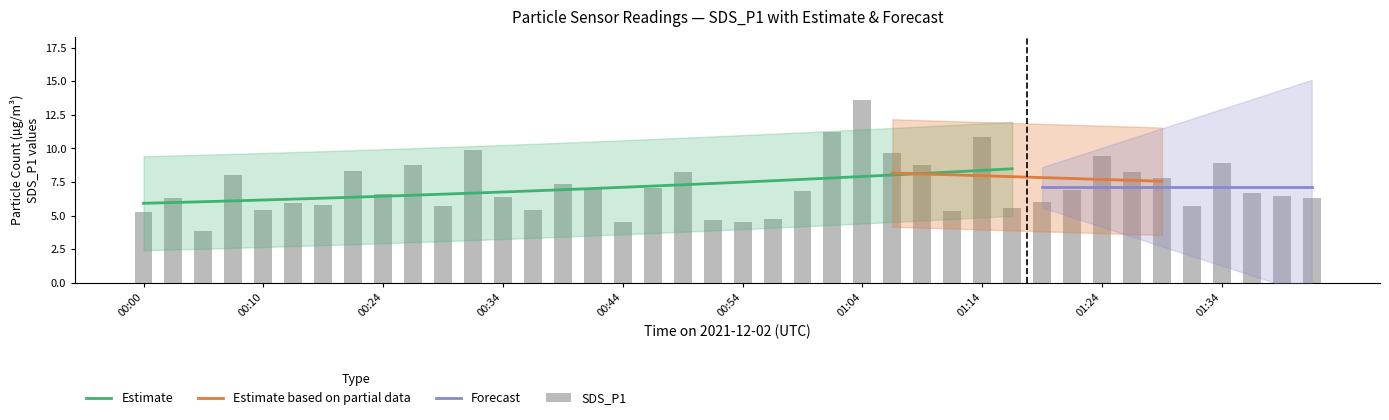

Is it true that the value at 00:46 is 11.3?

False